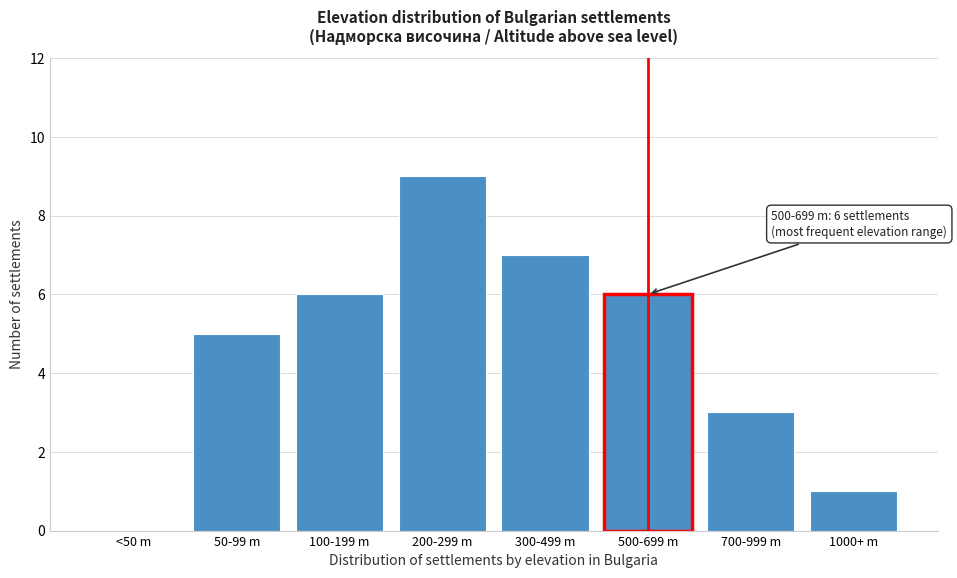

Reading left to right, list all the values displayed in this chart.

<50 m=0	50-99 m=5	100-199 m=6	200-299 m=9	300-499 m=7	500-699 m=6	700-999 m=3	1000+ m=1